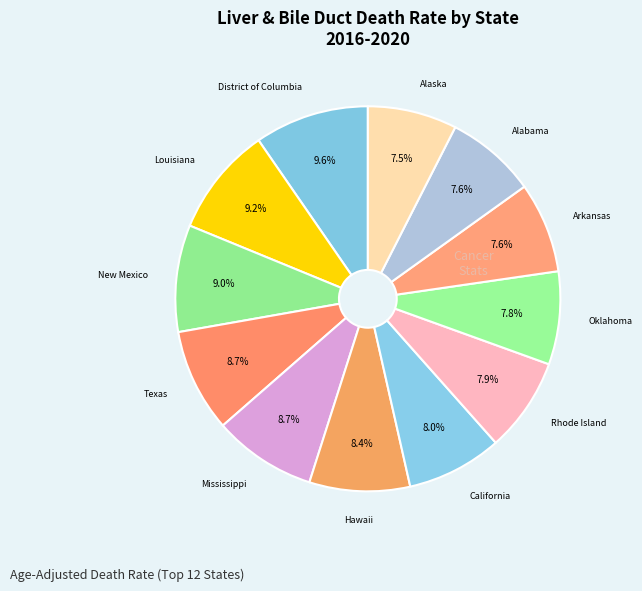

True or false: Mississippi accounts for 9% of the total.

True